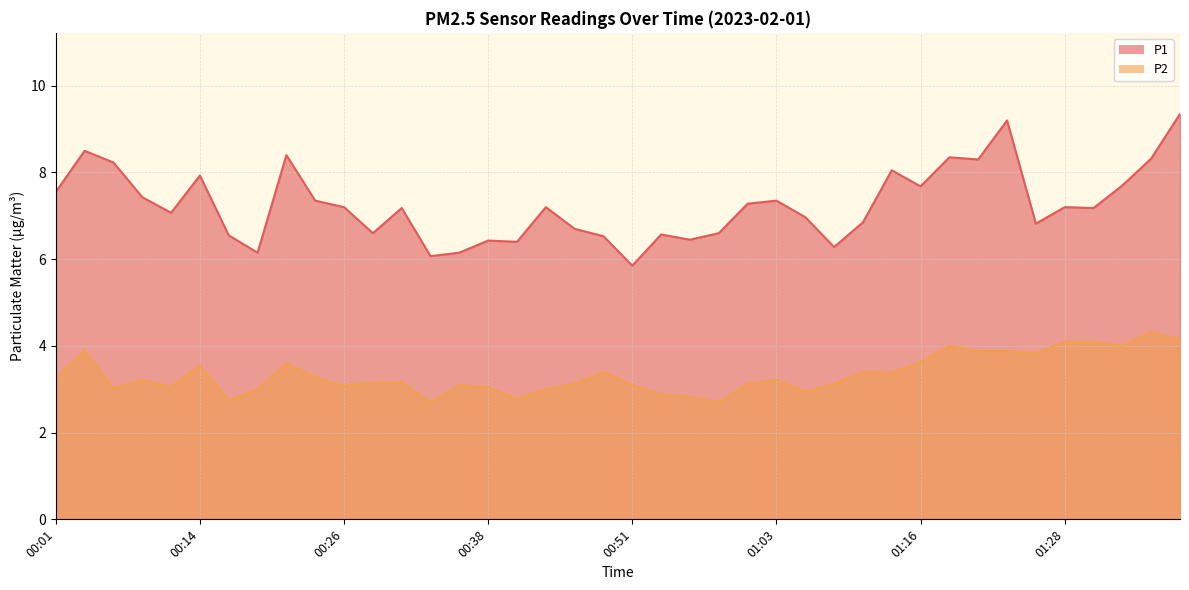

Reading right to left, transcribe all the data shown in this chart.

P1: 01:38=9.3	01:35=8.3	01:33=7.7	01:30=7.2	01:28=7.2	01:25=6.8	01:23=9.2	01:20=8.3	01:18=8.3	01:16=7.7	01:13=8.1	01:11=6.8	01:08=6.3	01:06=7.0	01:03=7.3	01:01=7.3	00:58=6.6	00:56=6.5	00:53=6.6	00:51=5.8	00:48=6.5	00:46=6.7	00:43=7.2	00:41=6.4	00:38=6.4	00:36=6.2	00:33=6.1	00:31=7.2	00:29=6.6	00:26=7.2	00:23=7.3	00:21=8.4	00:18=6.2	00:16=6.5	00:14=7.9	00:11=7.1	00:09=7.4	00:06=8.2	00:04=8.5	00:01=7.5
P2: 01:38=4.2	01:35=4.3	01:33=4.0	01:30=4.1	01:28=4.1	01:25=3.8	01:23=3.9	01:20=3.9	01:18=4.0	01:16=3.6	01:13=3.4	01:11=3.4	01:08=3.1	01:06=3.0	01:03=3.2	01:01=3.1	00:58=2.7	00:56=2.8	00:53=2.9	00:51=3.1	00:48=3.4	00:46=3.1	00:43=3.0	00:41=2.8	00:38=3.0	00:36=3.1	00:33=2.7	00:31=3.2	00:29=3.1	00:26=3.1	00:23=3.3	00:21=3.6	00:18=3.0	00:16=2.8	00:14=3.5	00:11=3.0	00:09=3.2	00:06=3.0	00:04=3.9	00:01=3.2